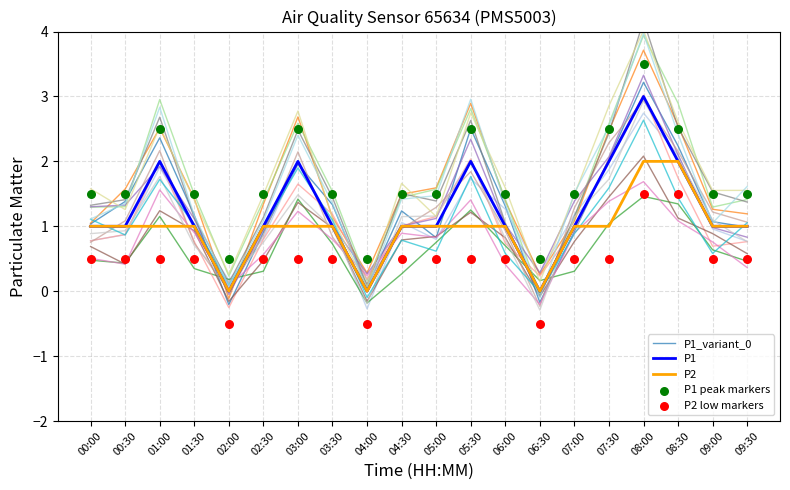

What are all the series names shown in the legend?

P1_variant_0, P1, P2, P1 peak markers, P2 low markers